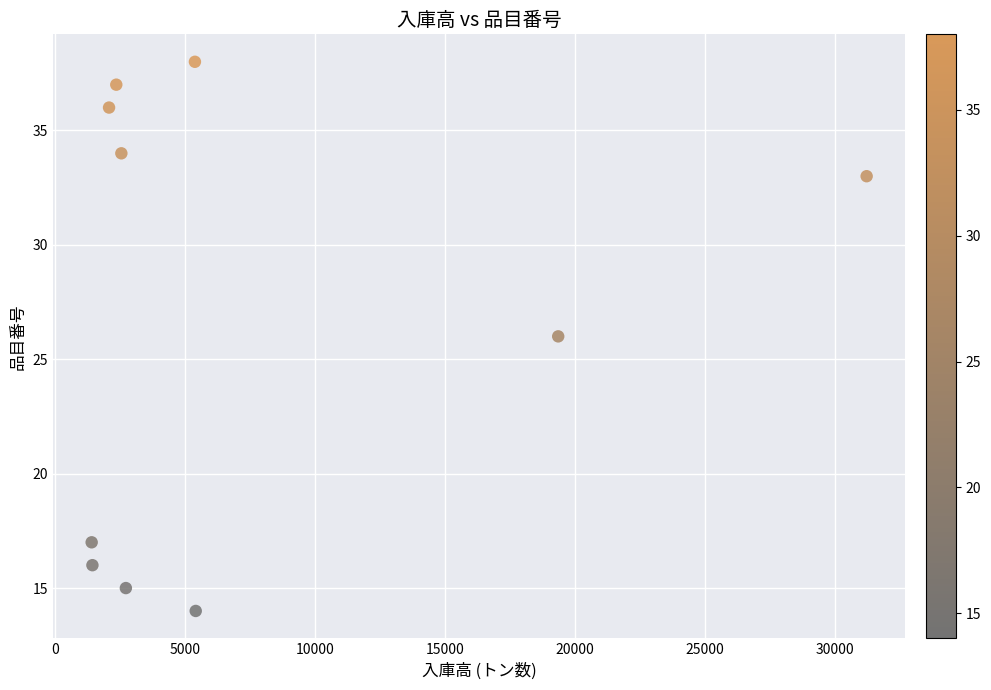

What is the average Y value?

27